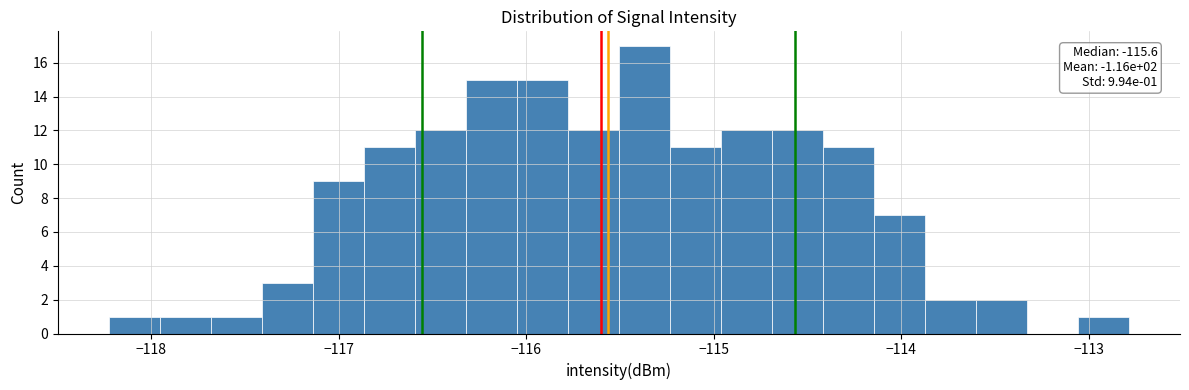

Around what value on the x-axis is the tallest bar? Give the approximate position of its centre, as read against the axis.

-115.4